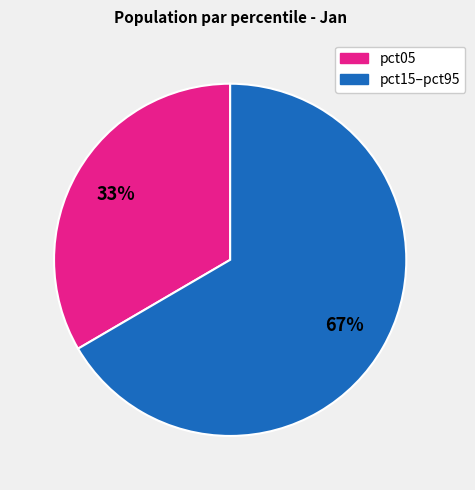

To the nearest percent, what is the average slice percentage?

50%